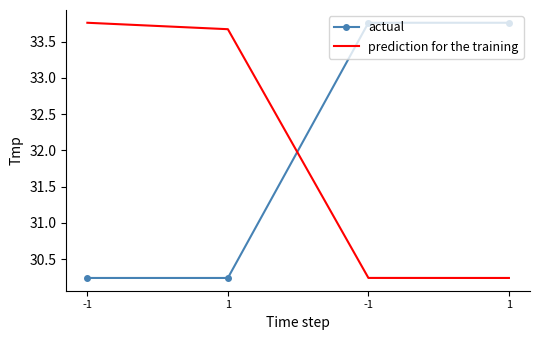

What is the value of the actual point at the 1st from the left?

30.2